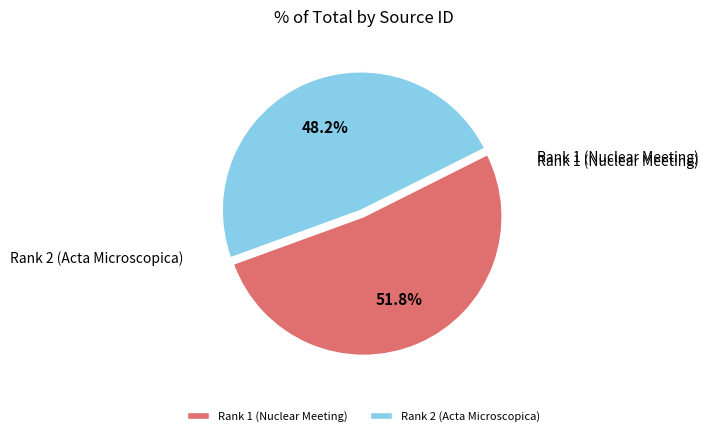

What percentage is the Rank 1 (Nuclear Meeting) slice, to the nearest percent?

52%